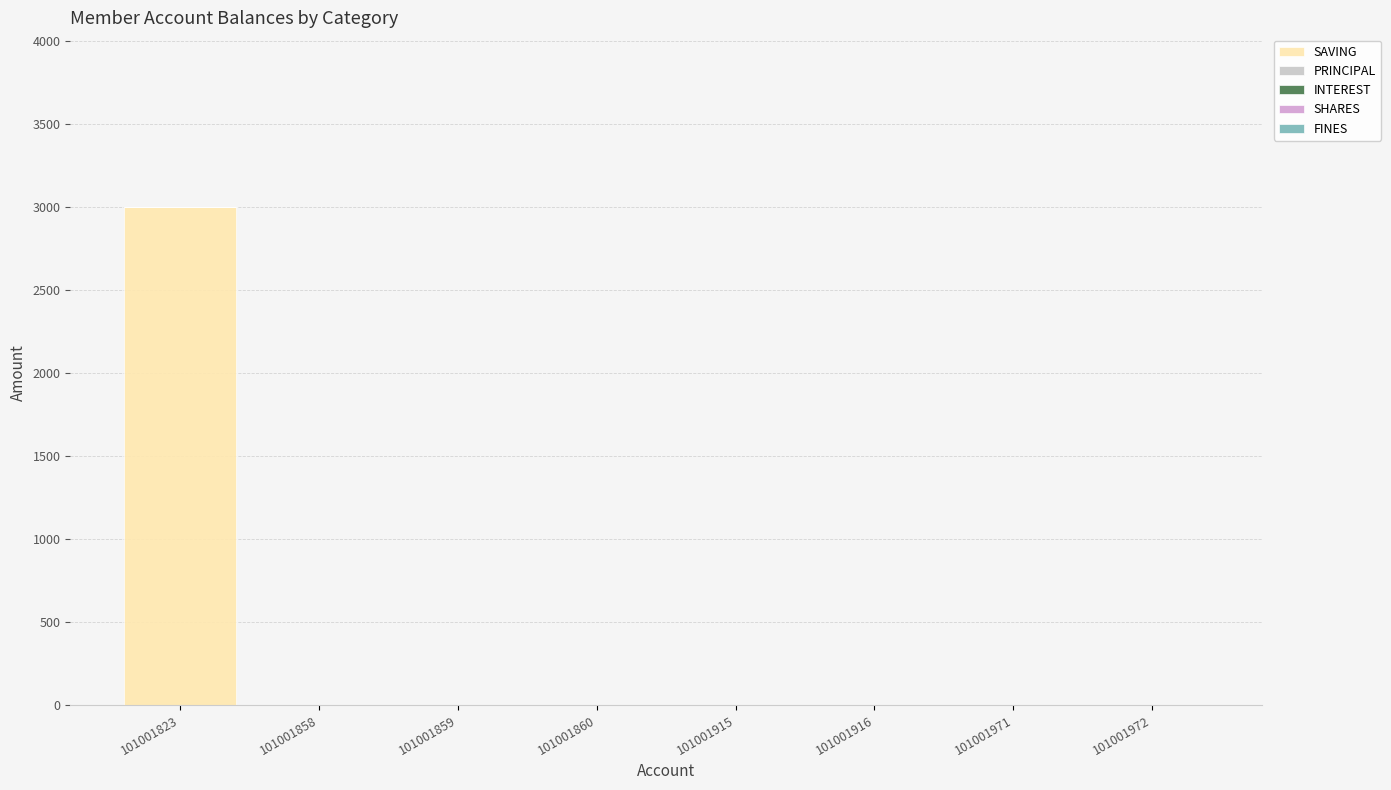

Which category has the highest value across all series?

101001823